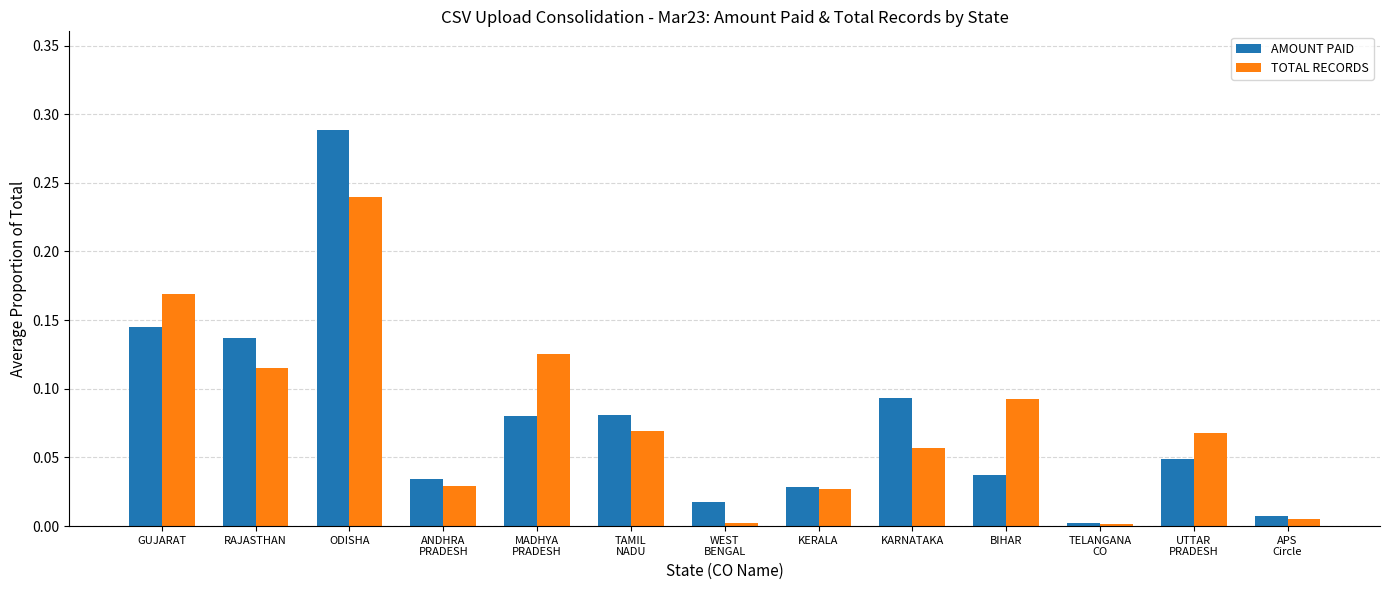

At WEST
BENGAL, list the series in order from smallest to largest.

TOTAL RECORDS, AMOUNT PAID